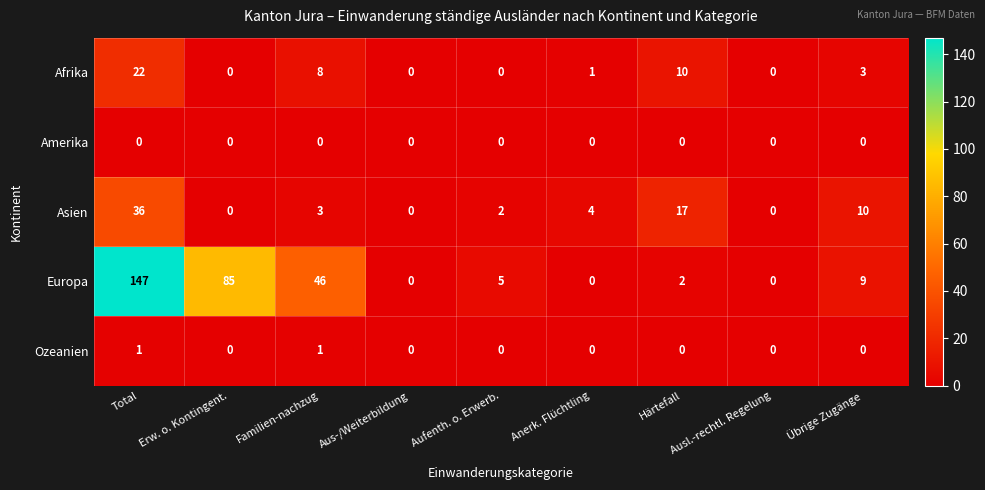

What is the average value of the Asien series?

8